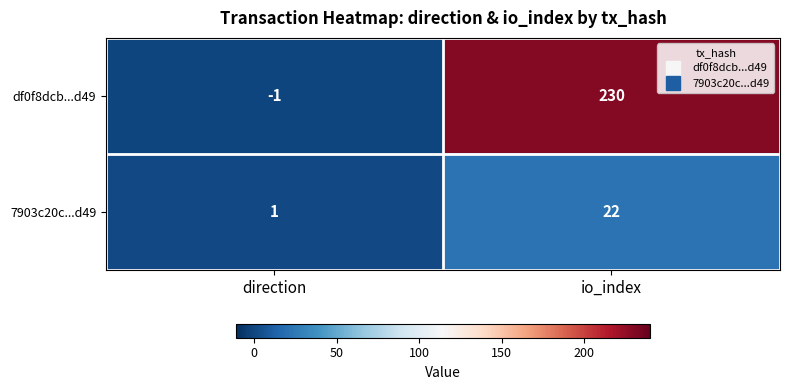

Reading right to left, what are all the values shown in this chart?

df0f8dcb...d49: 230	-1
7903c20c...d49: 22	1